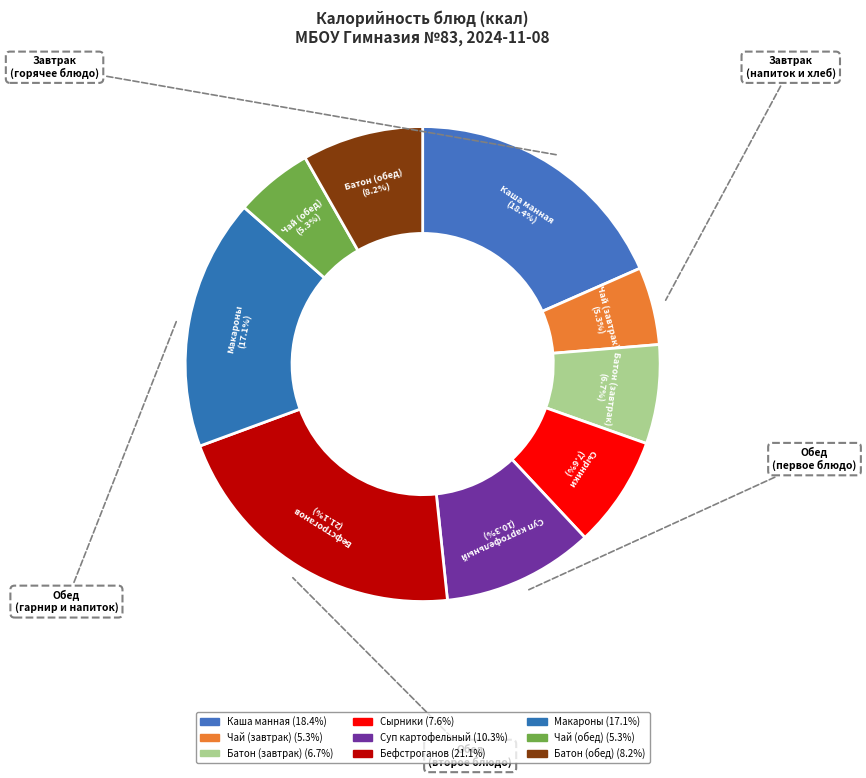

How many segments does this pie chart have?

9